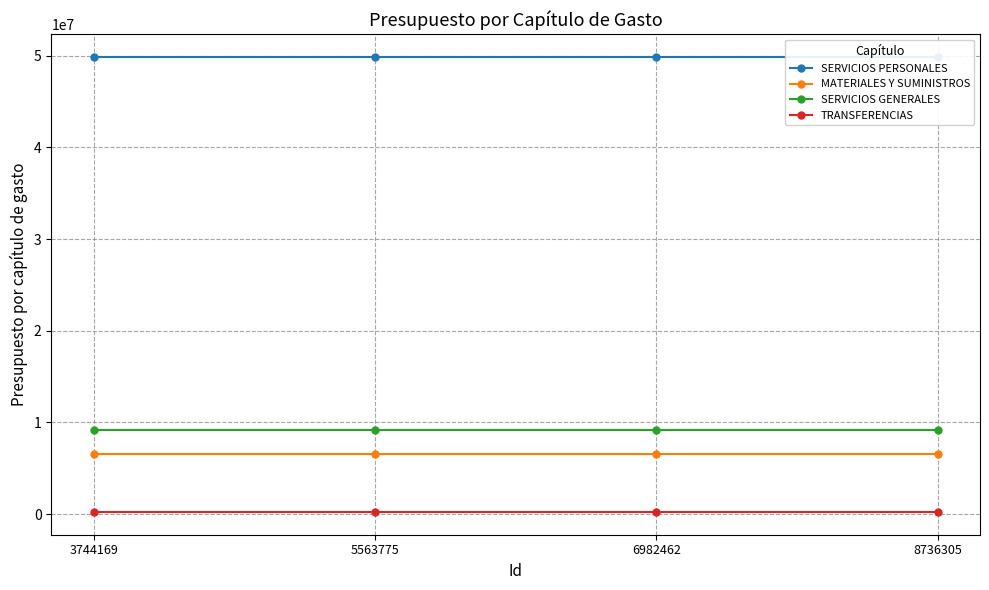

Reading left to right, extract all data points from this chart.

SERVICIOS PERSONALES: 49870153.5	49870153.5	49870153.5	49870153.5
MATERIALES Y SUMINISTROS: 6577570.0	6577570.0	6577570.0	6577570.0
SERVICIOS GENERALES: 9200759.0	9200759.0	9200759.0	9200759.0
TRANSFERENCIAS: 240000.0	240000.0	240000.0	240000.0